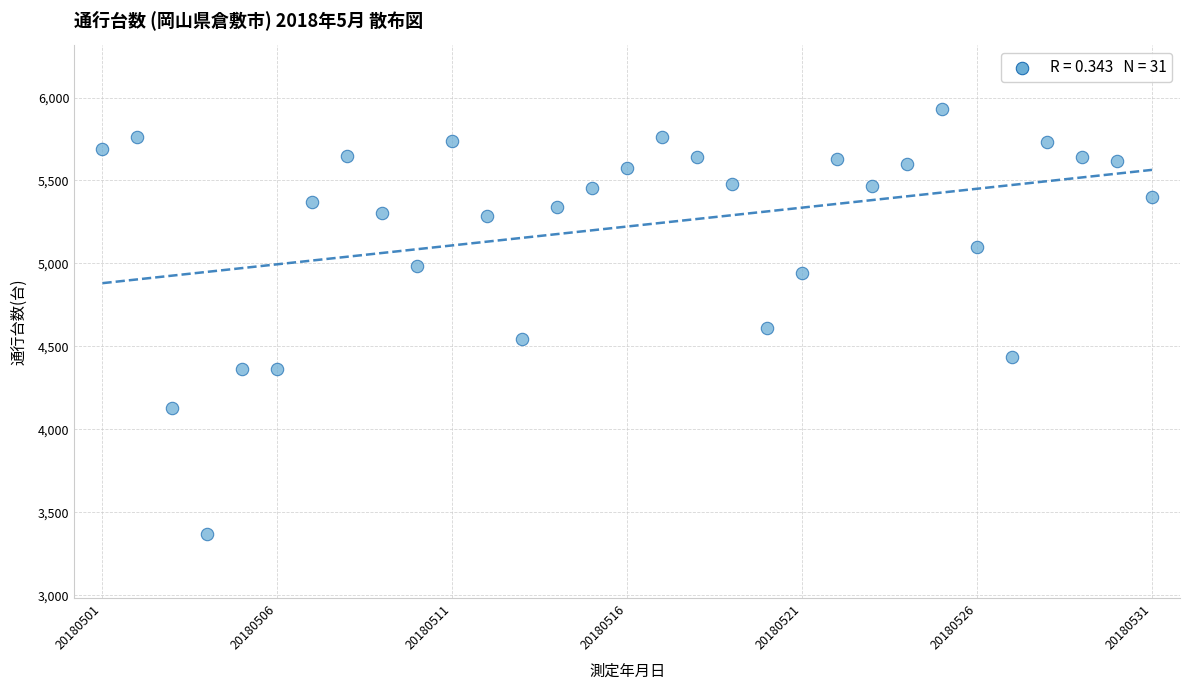

What Y value in the scatter plot is closest to 4648?

4613